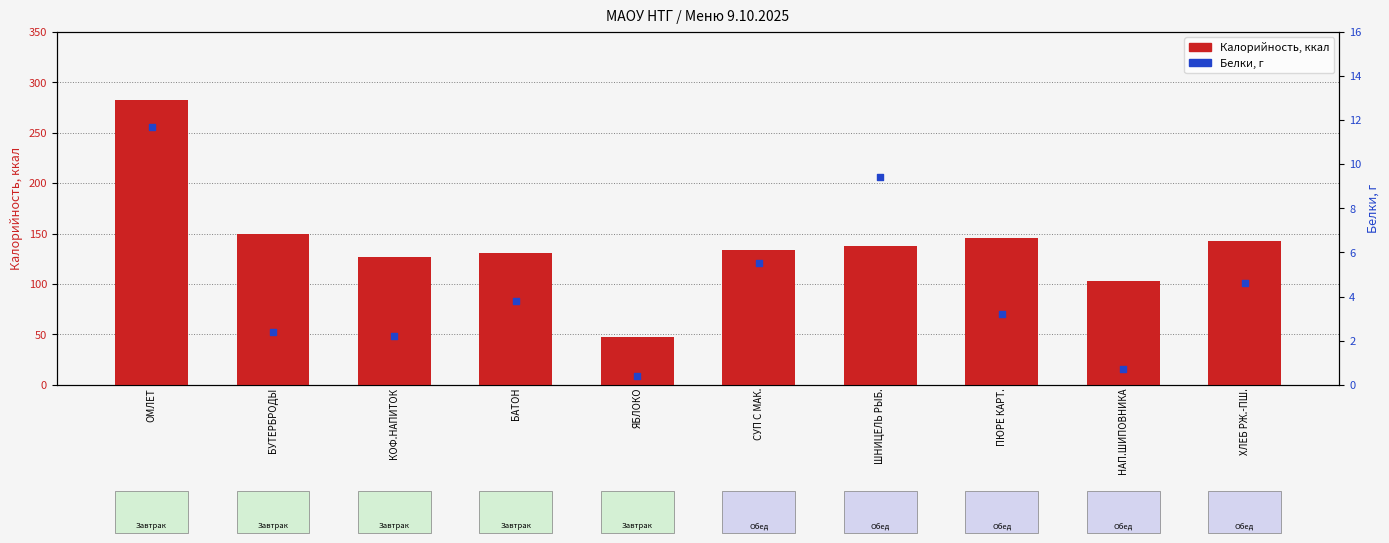

Which series reaches the minimum Y coordinate?

Белки